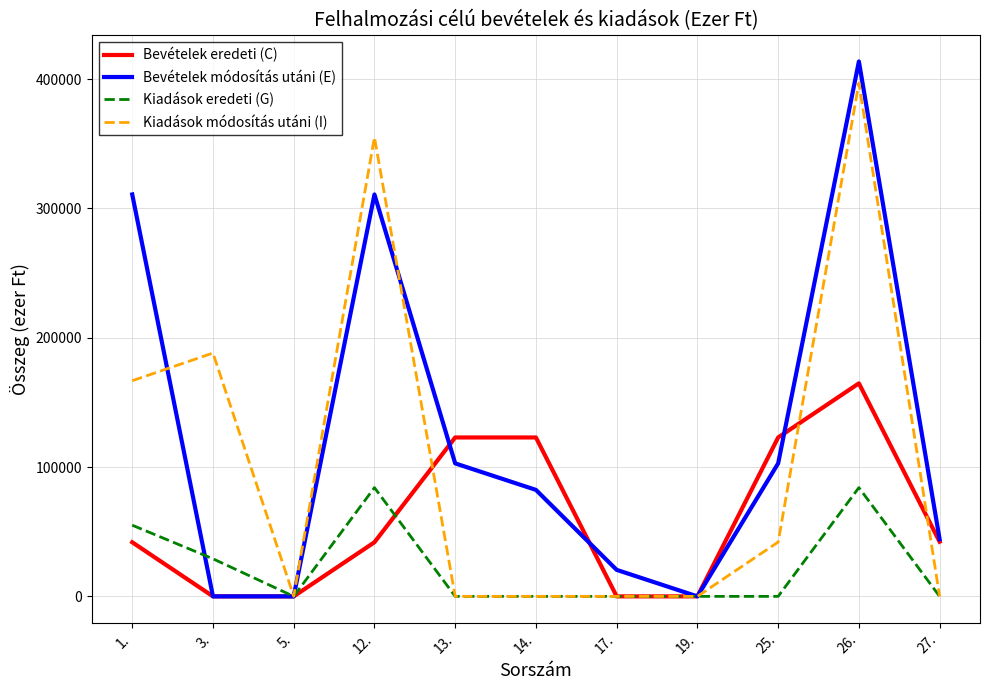

How many lines are shown in the chart?

4